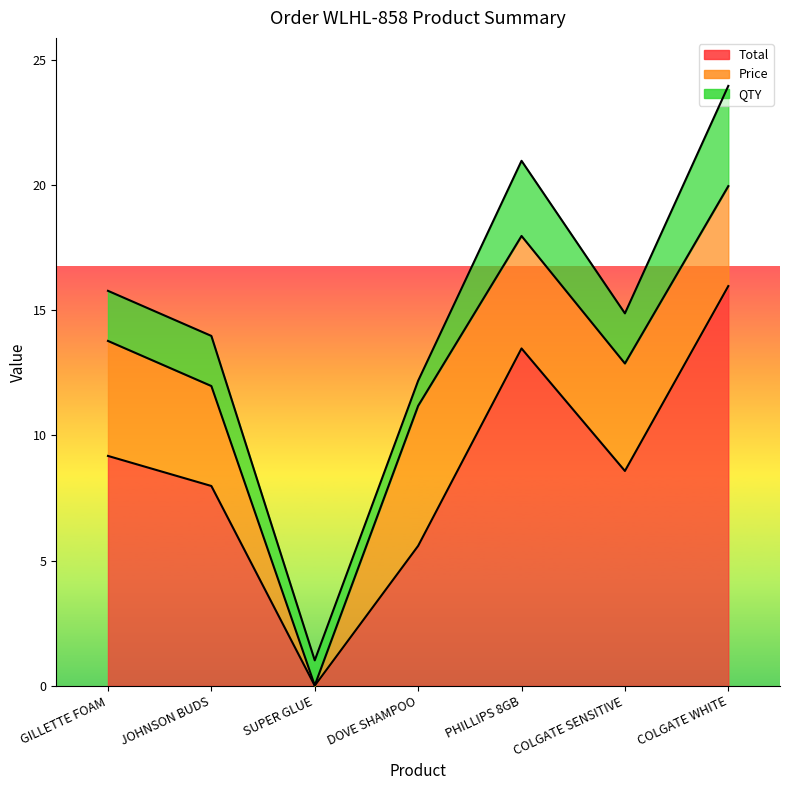

In Price, how many points are higher than both neighbors (excluding endpoints)?

1